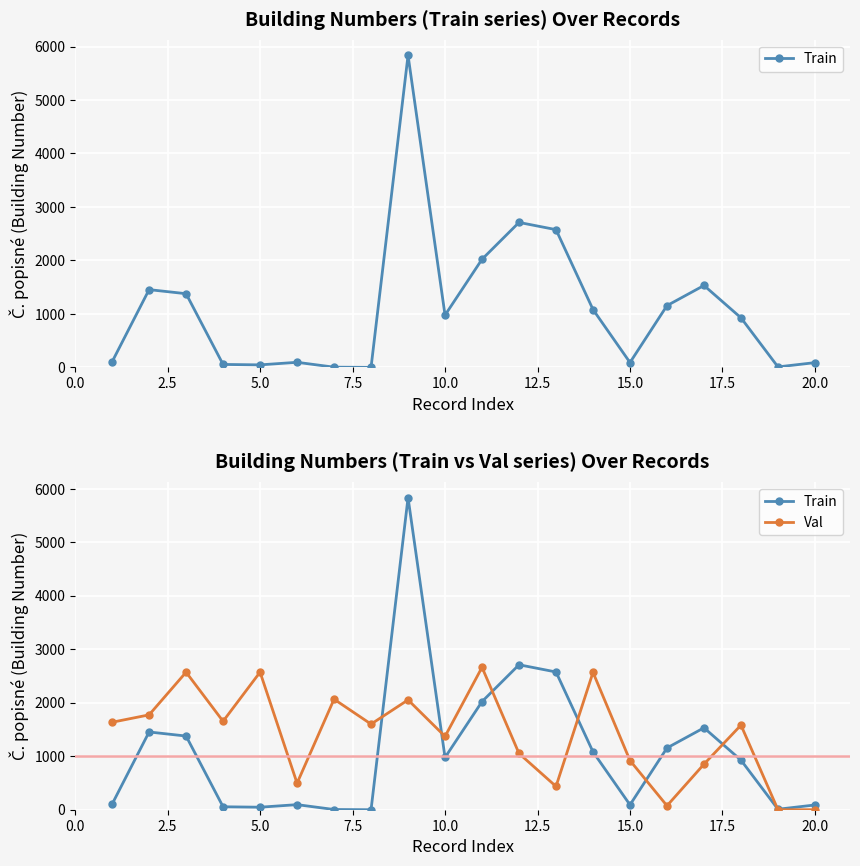

Rank the series at 7.5 from lowest to highest value.

Train, Val